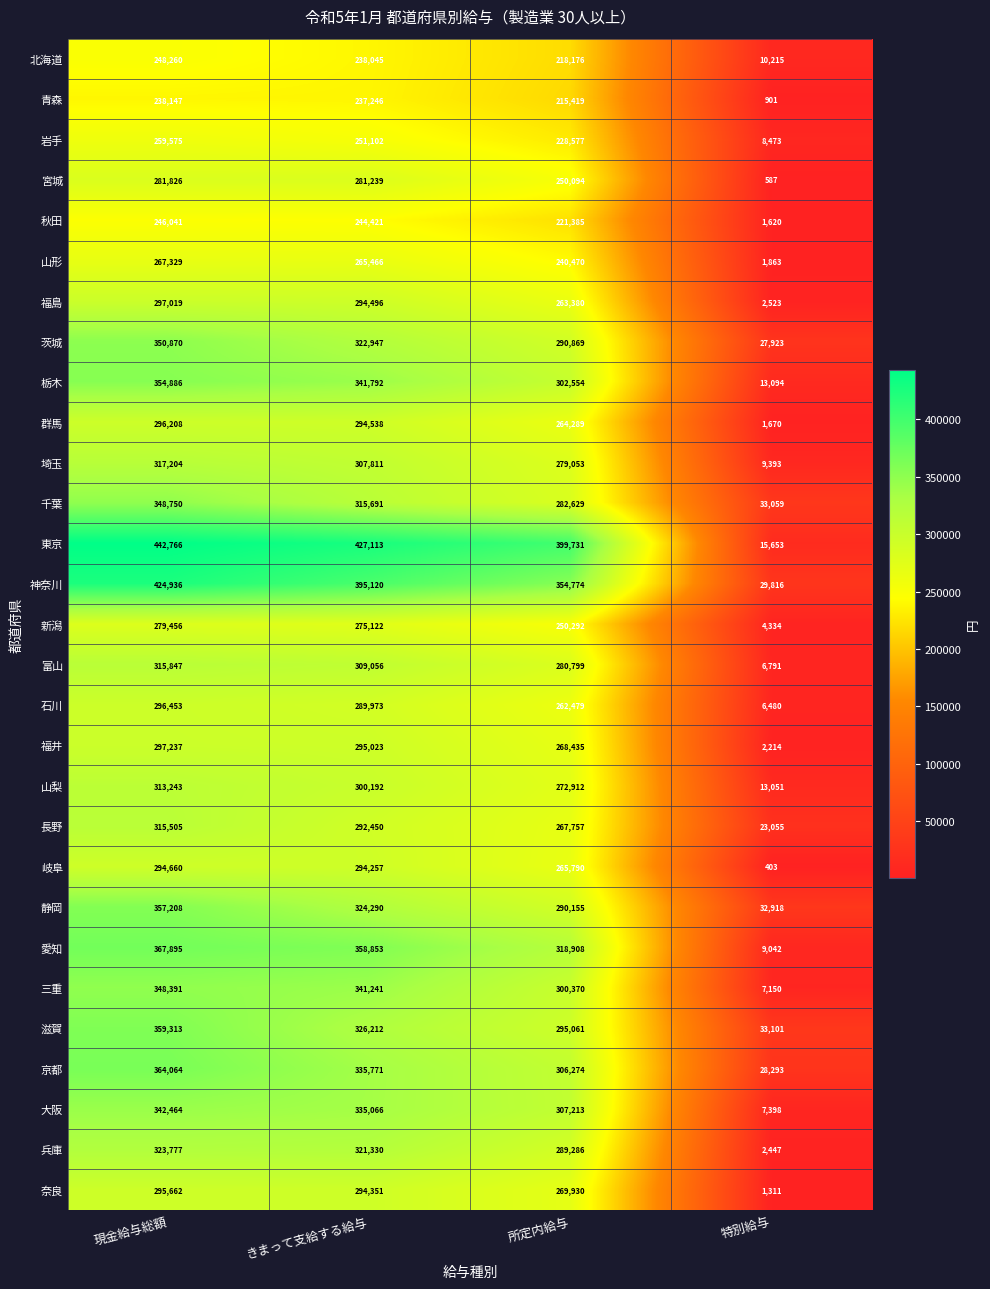

How many values in the 山梨 series are below 300192?

2